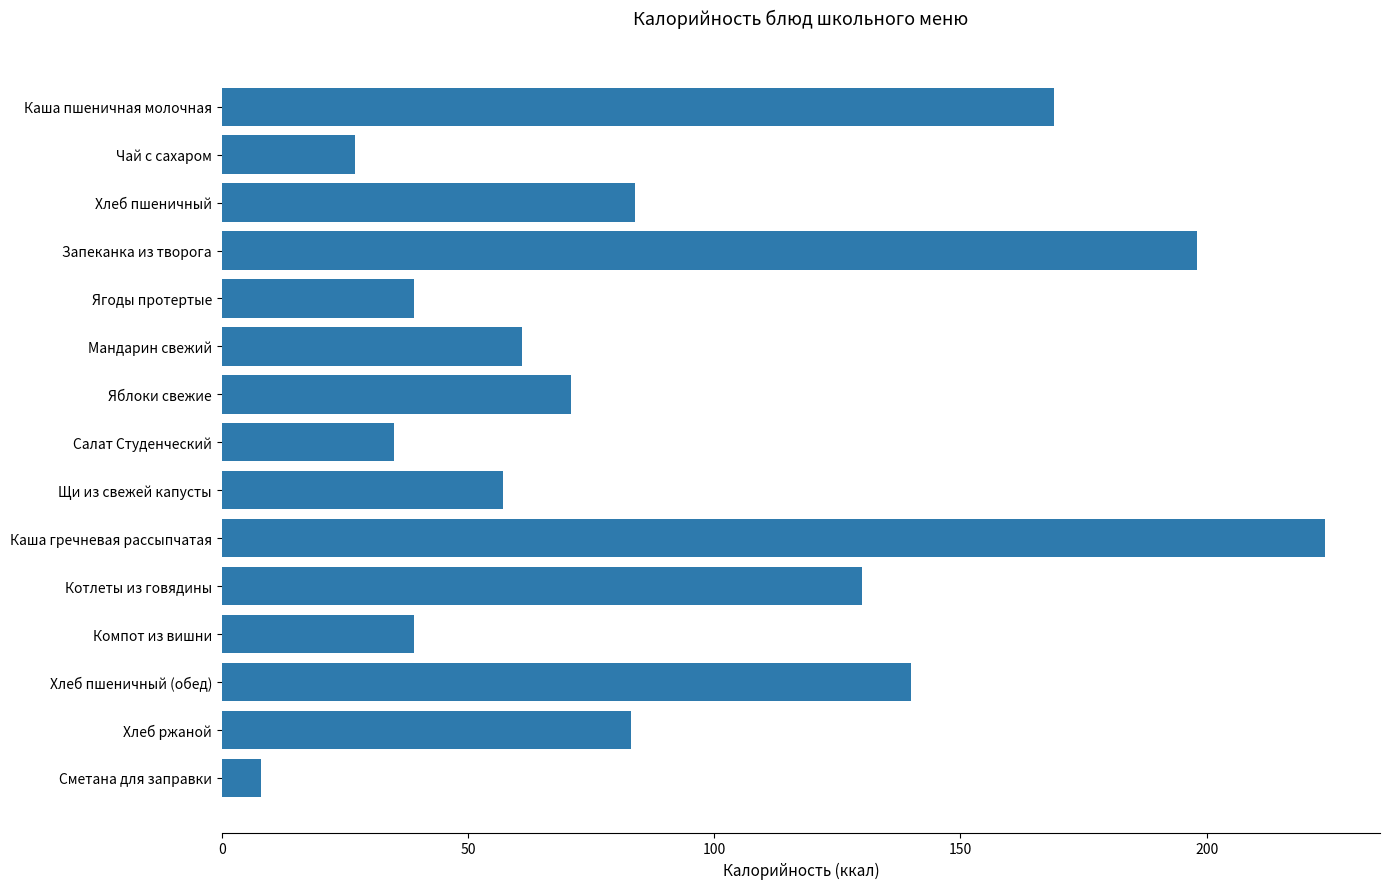

The chart shows a value of 276 at Каша пшеничная молочная. True or false?

False